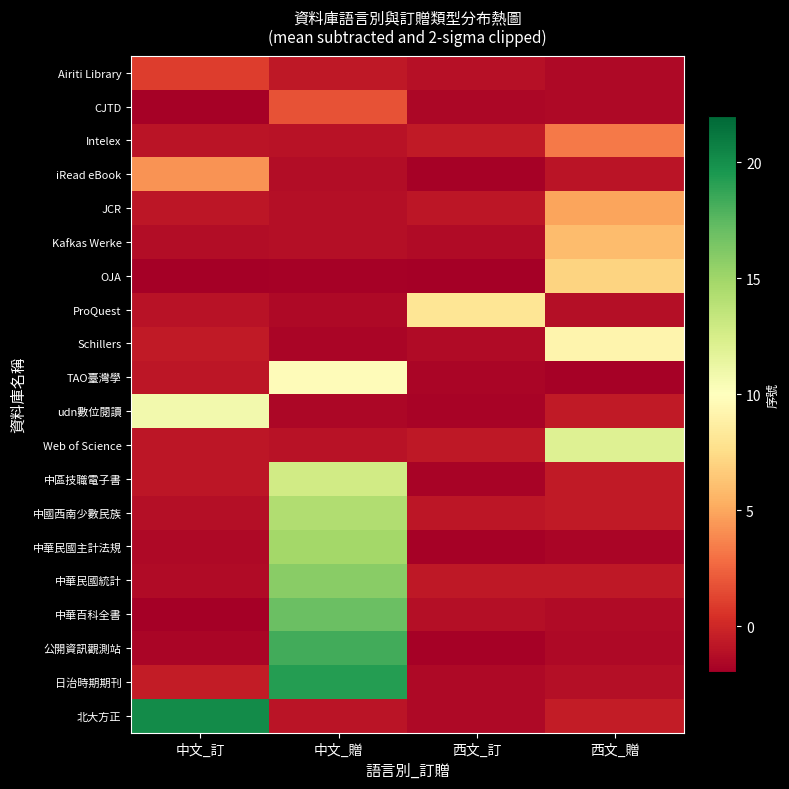

What is the smallest value displayed?

-2.0